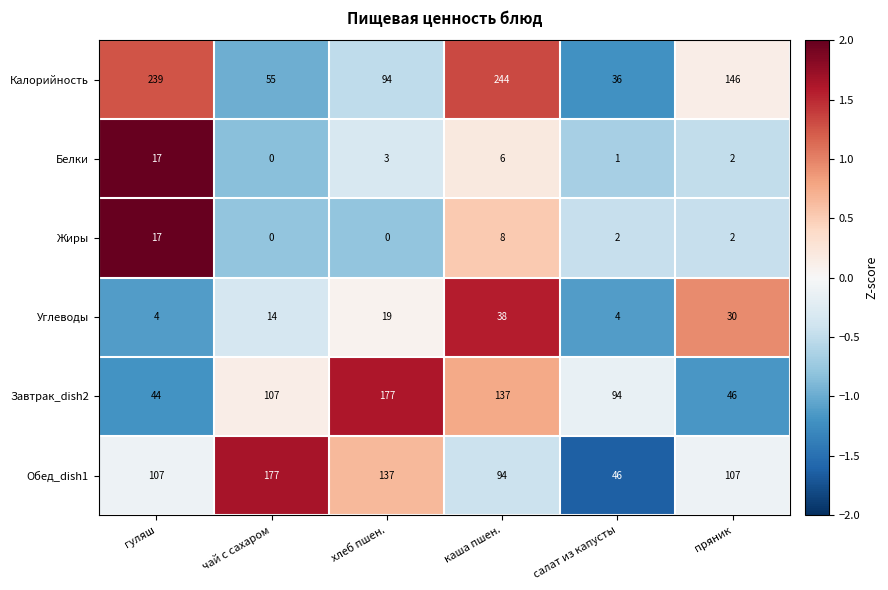

Where is Калорийность nearest to the value 140?

пряник